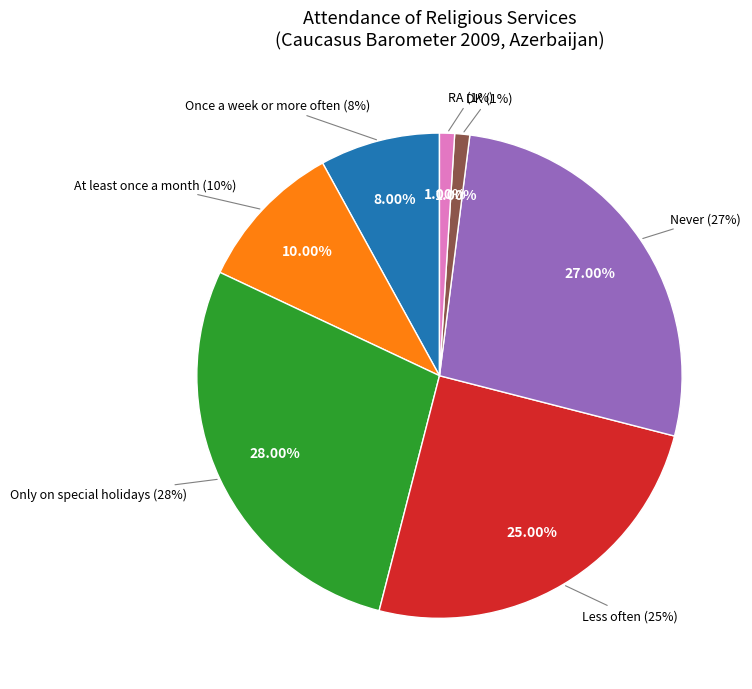

What is the change in value from Only on special holidays to Less often?

-3